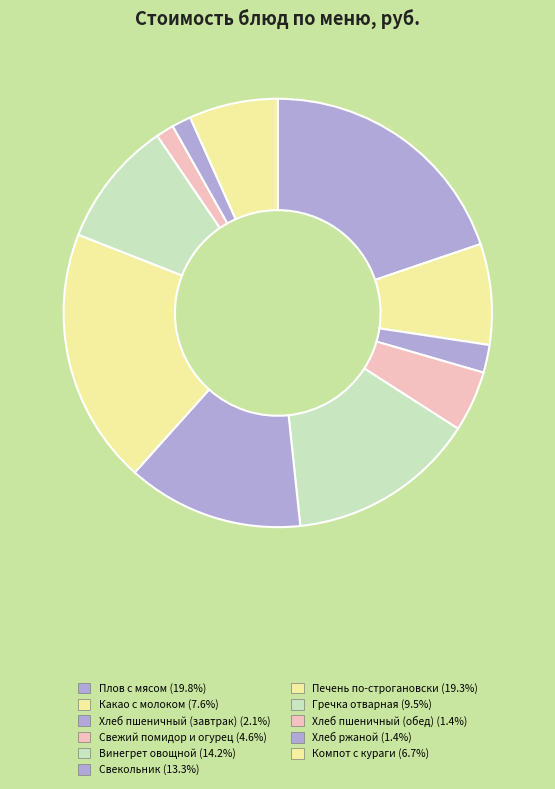

Approximately how many times larger is the value at Какао с молоком compared to Винегрет овощной?

0.5